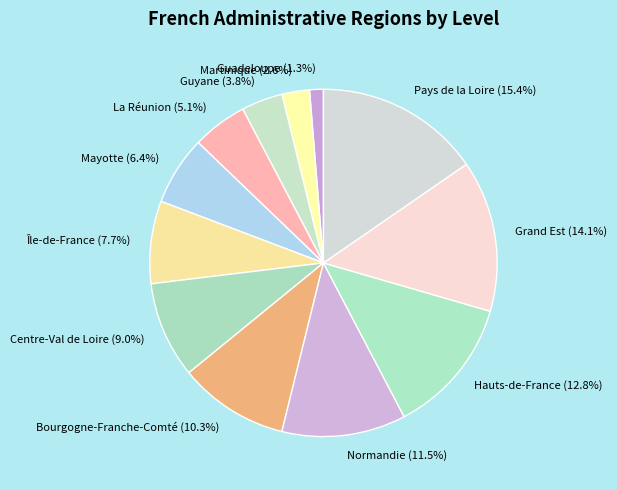

Rank the categories by value from highest to lowest.

Pays de la Loire, Grand Est, Hauts-de-France, Normandie, Bourgogne-Franche-Comté, Centre-Val de Loire, Île-de-France, Mayotte, La Réunion, Guyane, Martinique, Guadeloupe